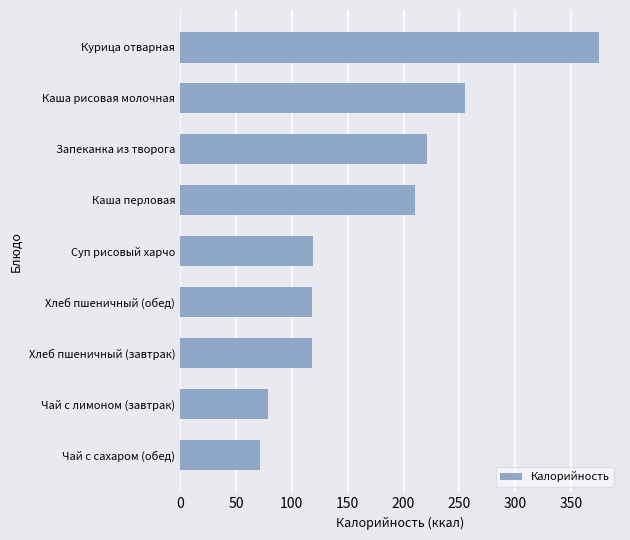

What is the smallest value displayed?

72